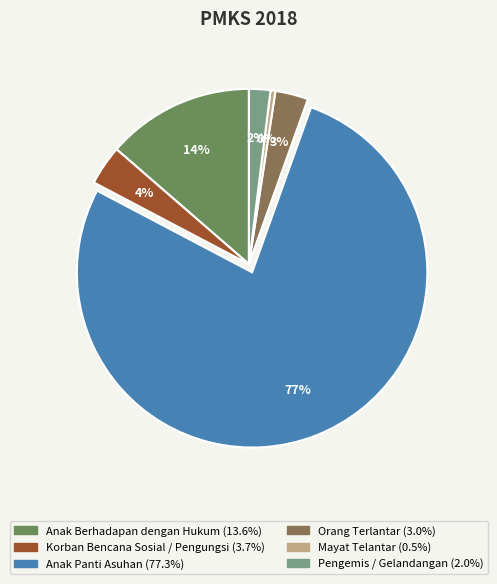

To the nearest percent, what is the average slice percentage?

17%